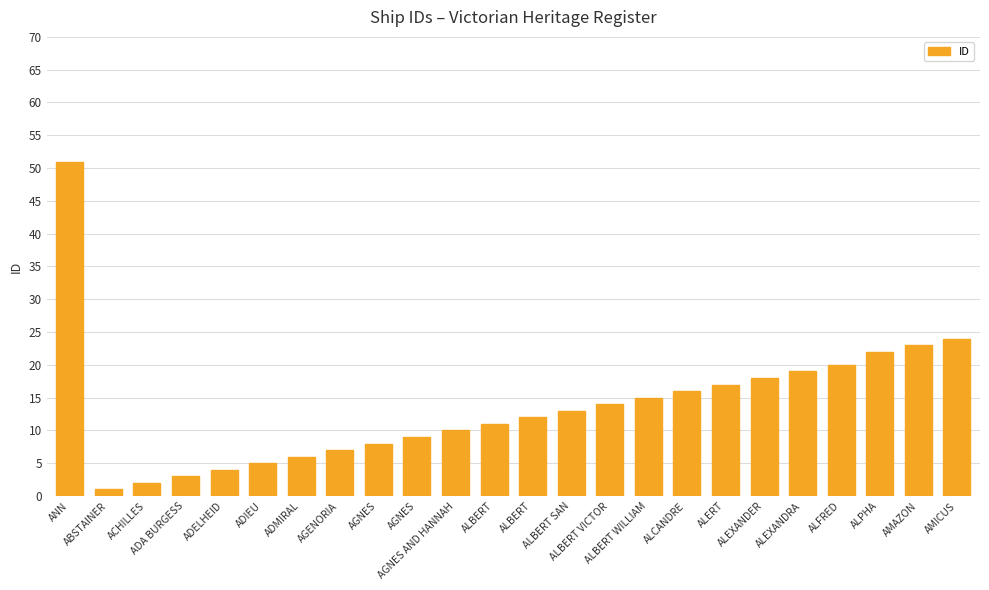

Reading left to right, extract all data points from this chart.

ANN=51	ABSTAINER=1	ACHILLES=2	ADA BURGESS=3	ADELHEID=4	ADIEU=5	ADMIRAL=6	AGENORIA=7	AGNES=8	AGNES=9	AGNES AND HANNAH=10	ALBERT=11	ALBERT=12	ALBERT SAN=13	ALBERT VICTOR=14	ALBERT WILLIAM=15	ALCANDRE=16	ALERT=17	ALEXANDER=18	ALEXANDRA=19	ALFRED=20	ALPHA=22	AMAZON=23	AMICUS=24